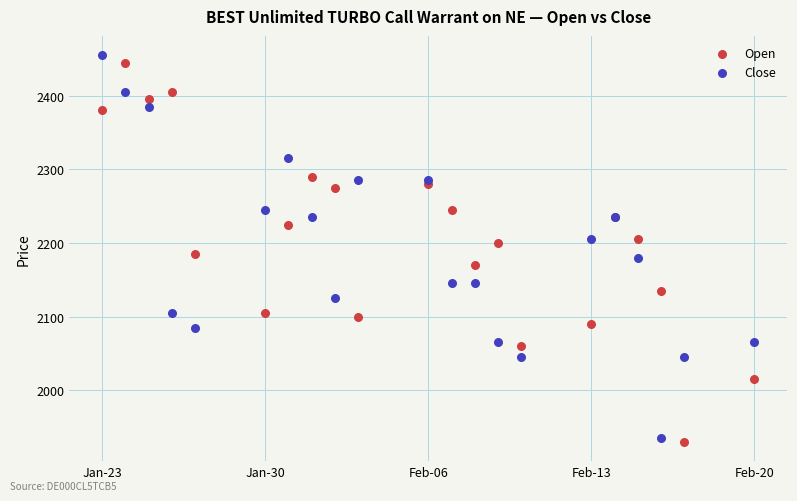

Which series contains the highest Y value?

Close